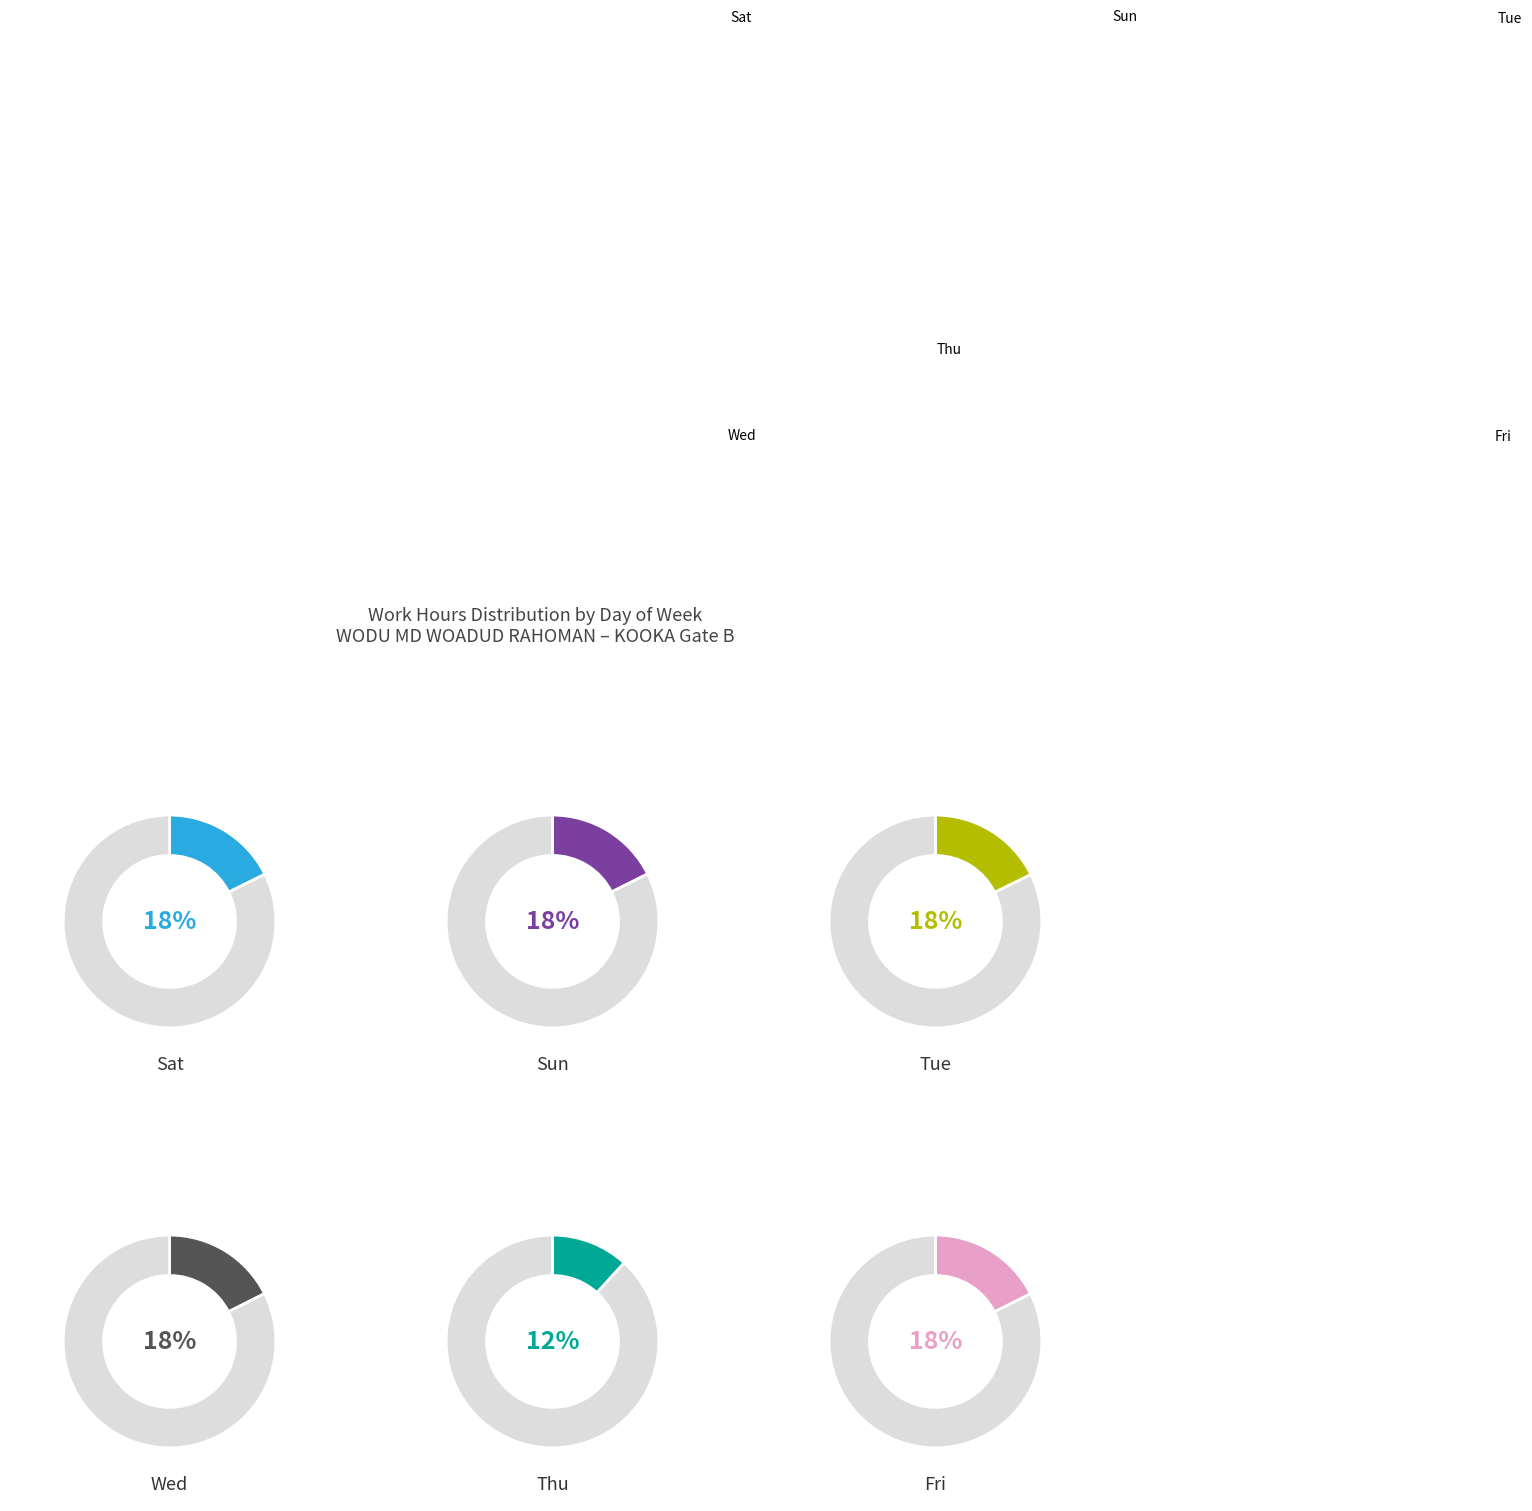

True or false: Wed_2 accounts for 1% of the total.

False